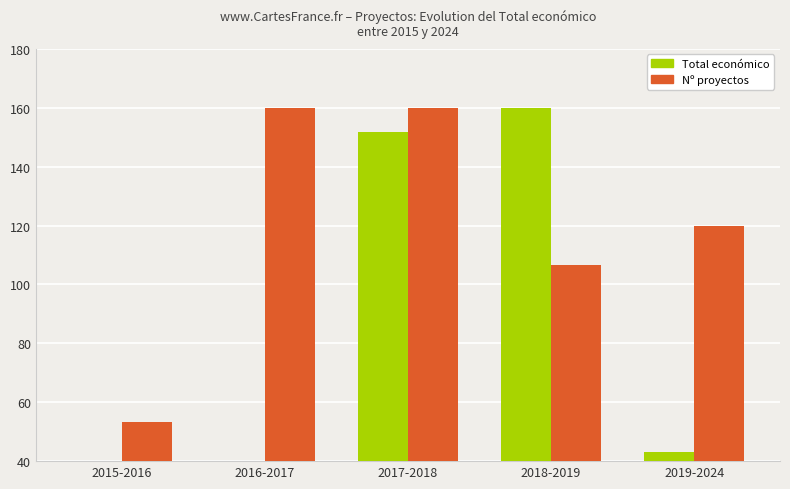

How many bars are there in total?

10